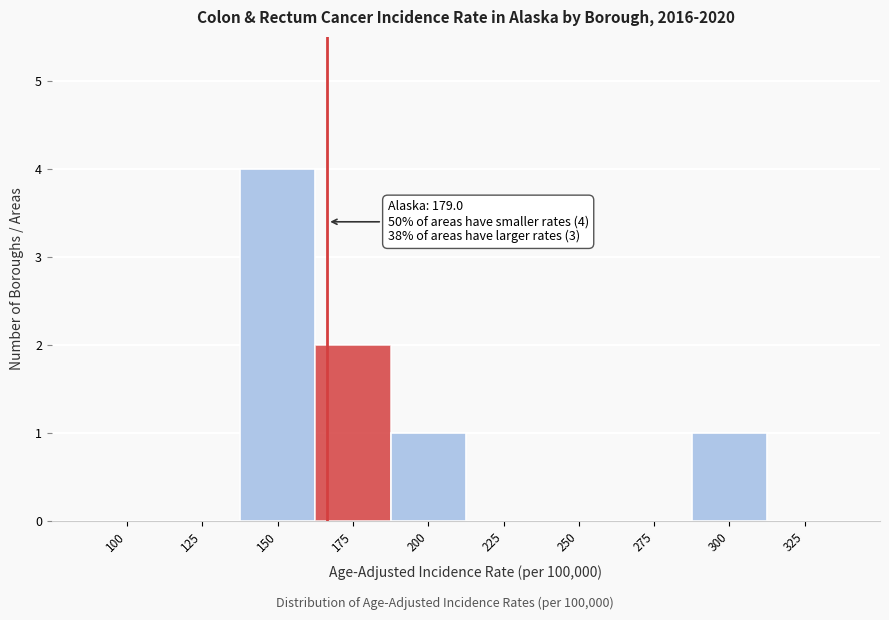

Reading right to left, transcribe all the data shown in this chart.

325=0	300=1	275=0	250=0	225=0	200=1	175=2	150=4	125=0	100=0